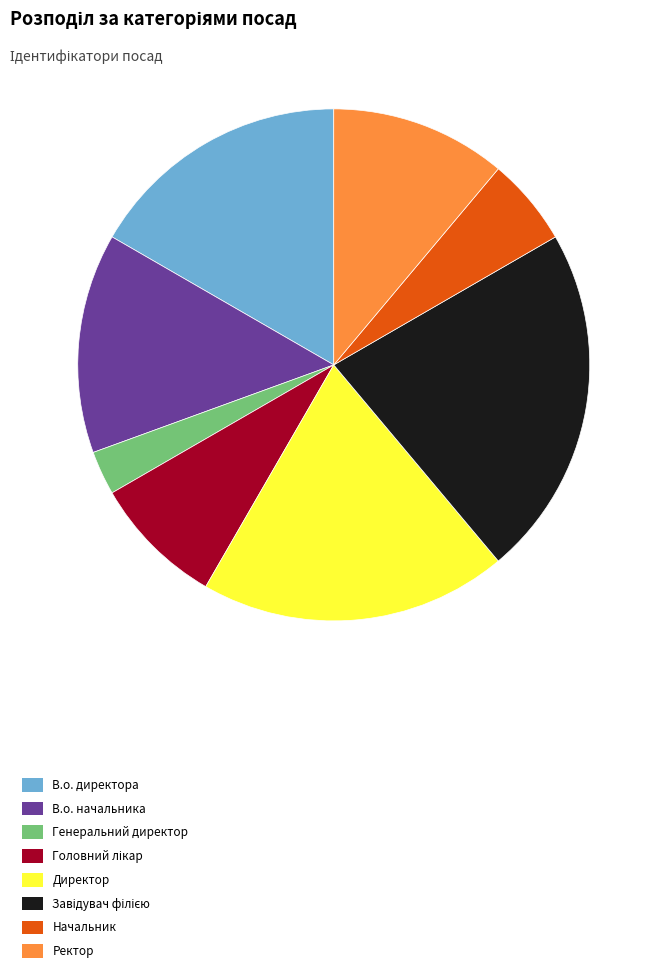

Which slice is the smallest?

Генеральний директор